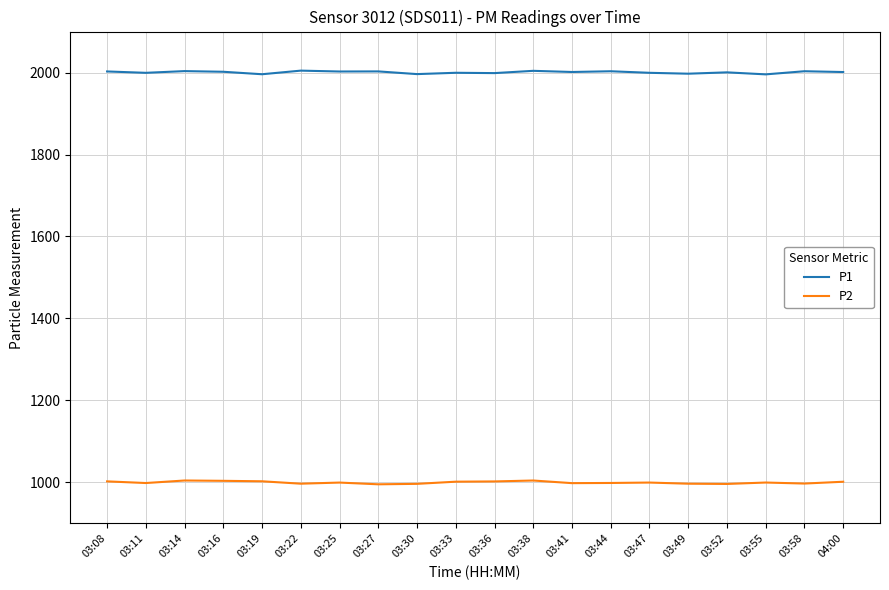

In P2, how many points are higher than both neighbors (excluding endpoints)?

5